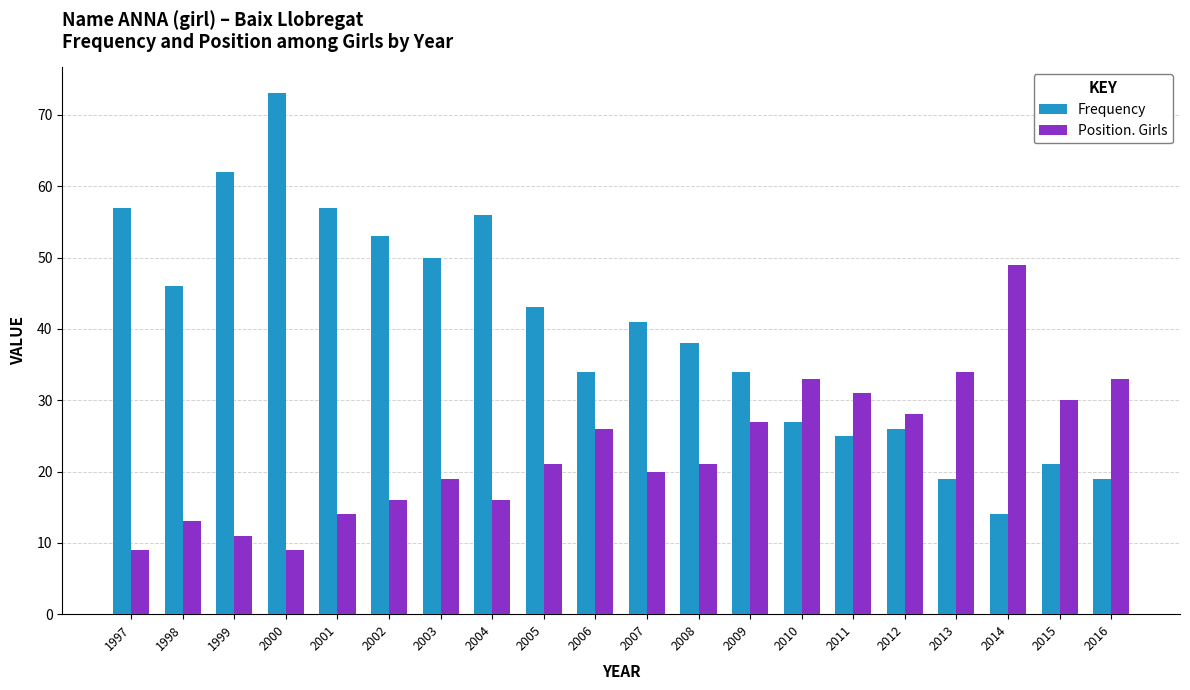

True or false: Frequency has a value of 27 at 2010.

True